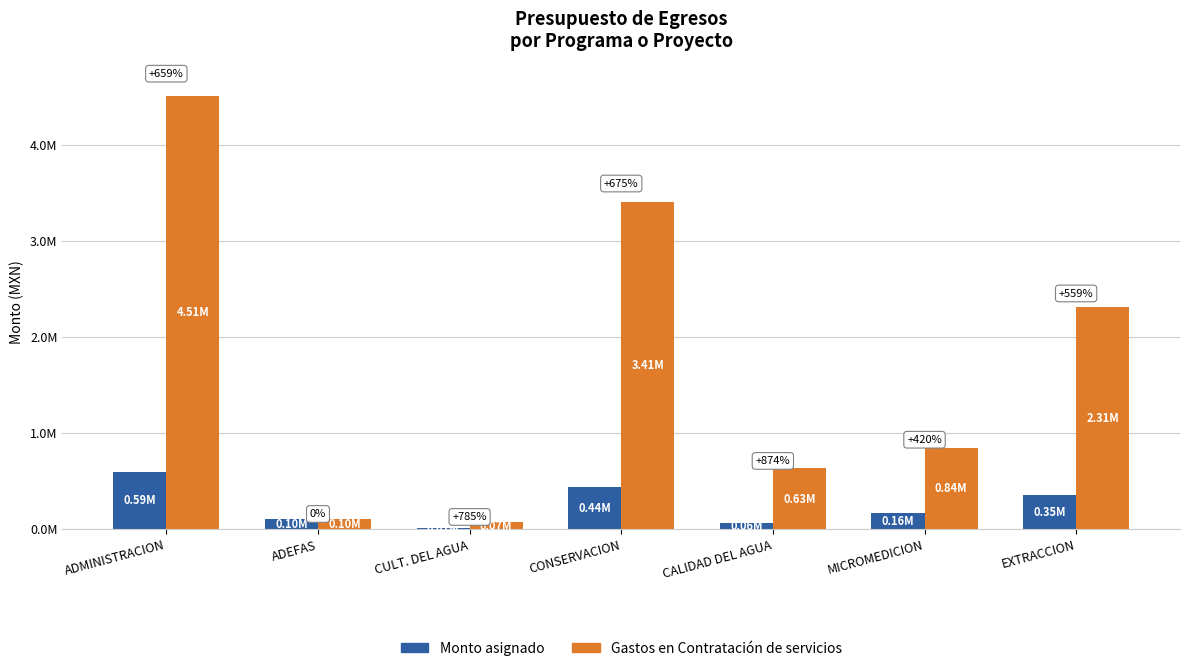

What are all the series names shown in the legend?

Monto asignado, Gastos en Contratación de servicios